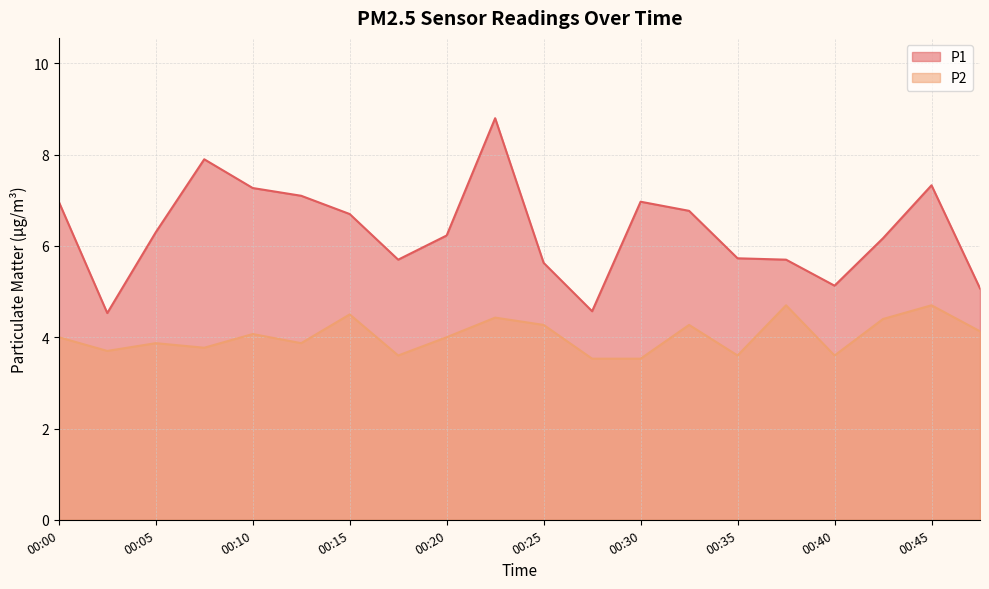

Reading left to right, transcribe all the data shown in this chart.

P1: 7.0	4.5	6.3	7.9	7.3	7.1	6.7	5.7	6.2	8.8	5.6	4.6	7.0	6.8	5.7	5.7	5.1	6.2	7.3	5.1
P2: 4.0	3.7	3.9	3.8	4.1	3.9	4.5	3.6	4.0	4.4	4.3	3.5	3.5	4.3	3.6	4.7	3.6	4.4	4.7	4.1